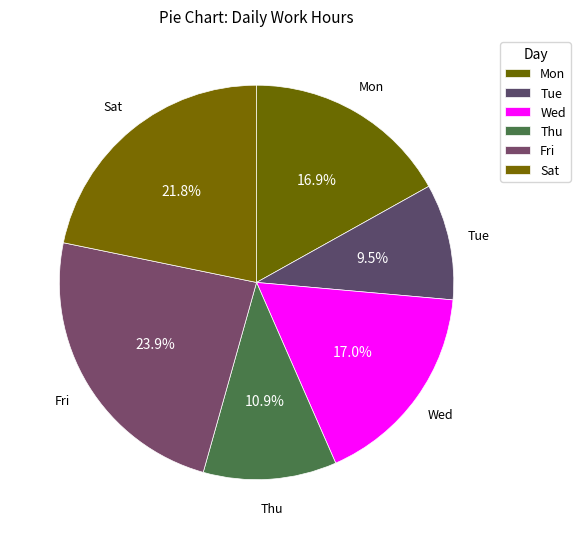

How many slices are in this pie chart?

6